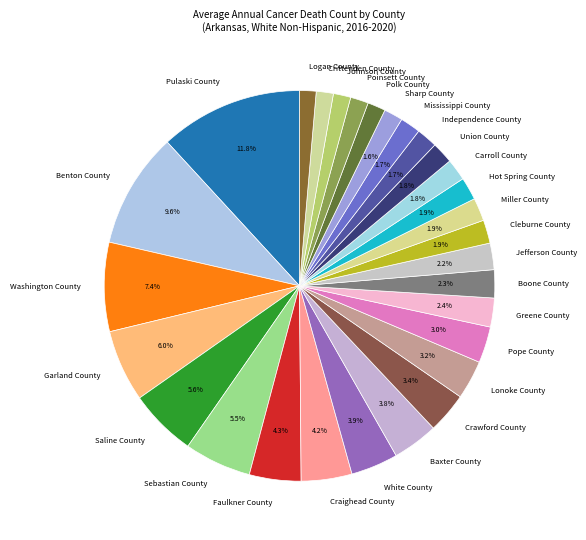

To the nearest percent, what is the average slice percentage?

3%